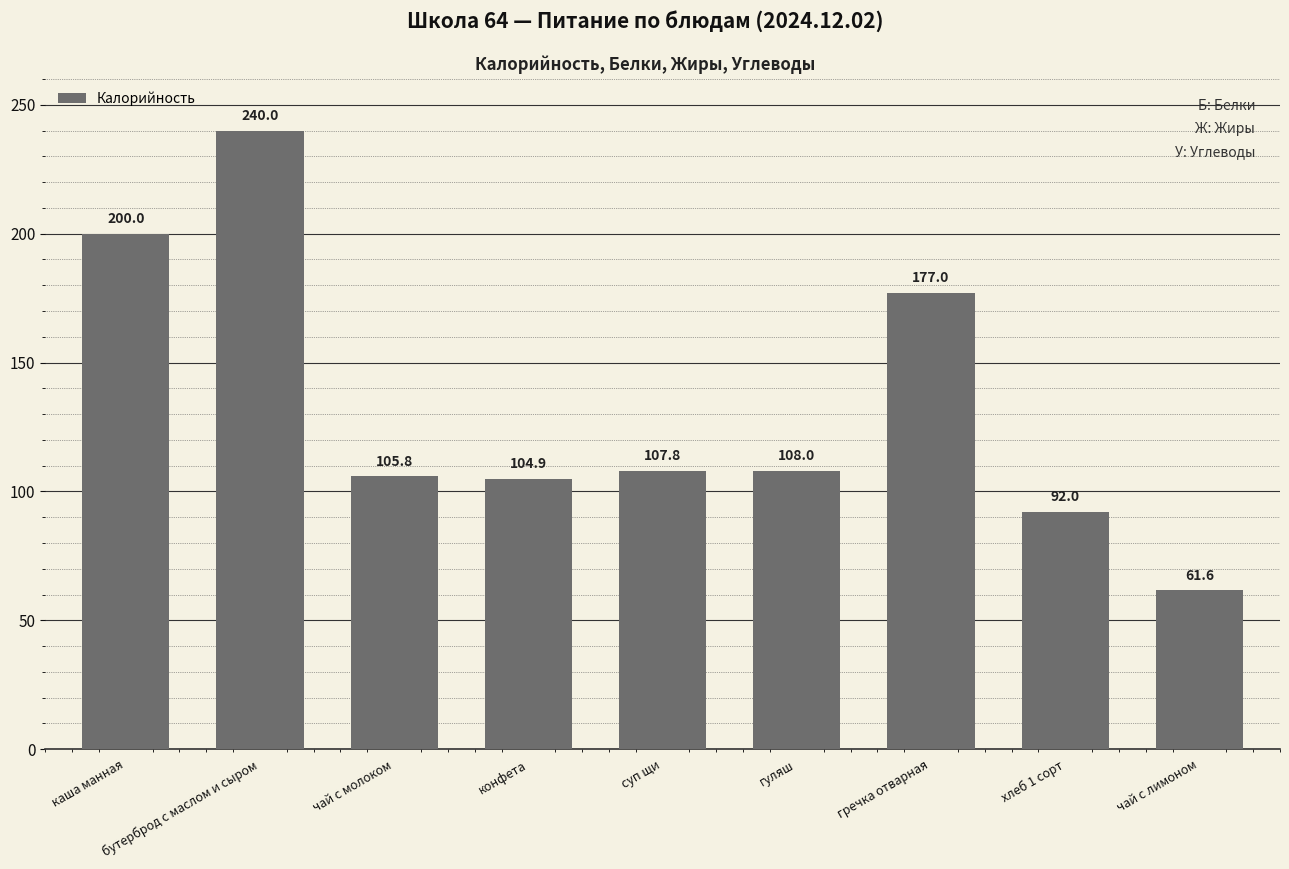

Reading left to right, transcribe all the data shown in this chart.

200.0	240.0	105.8	104.9	107.8	108.0	177.0	92.0	61.6